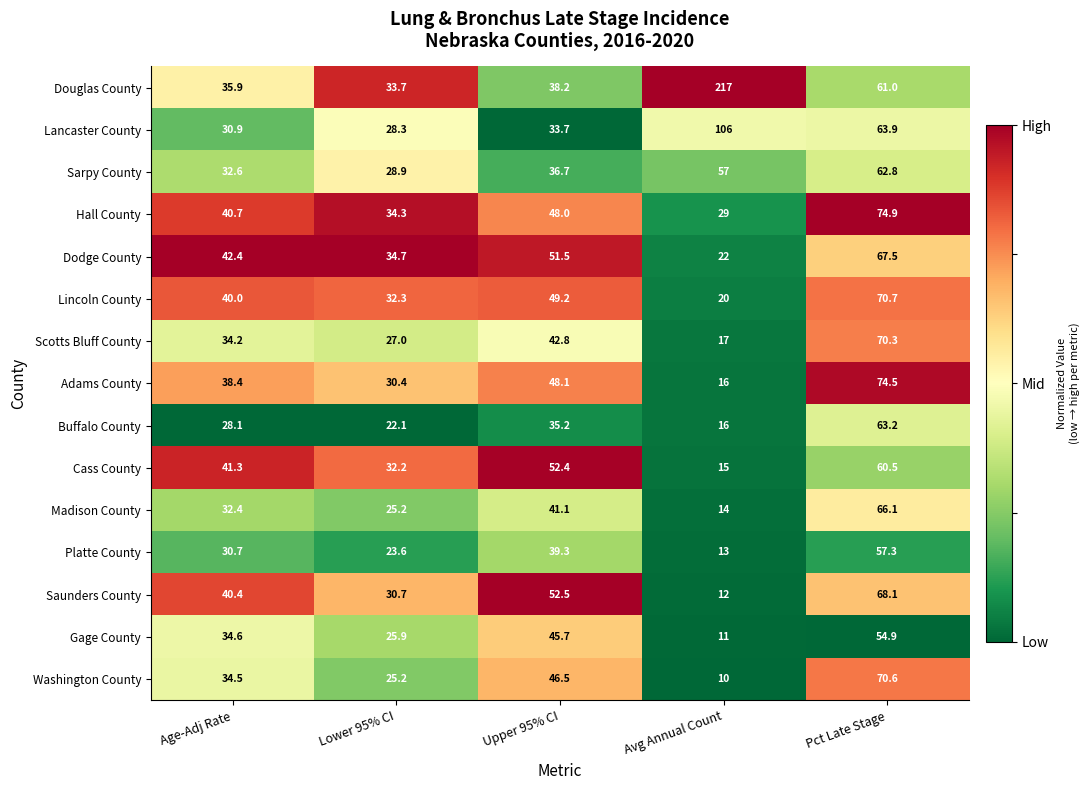

Which series has the largest range (max minus min)?

Douglas County